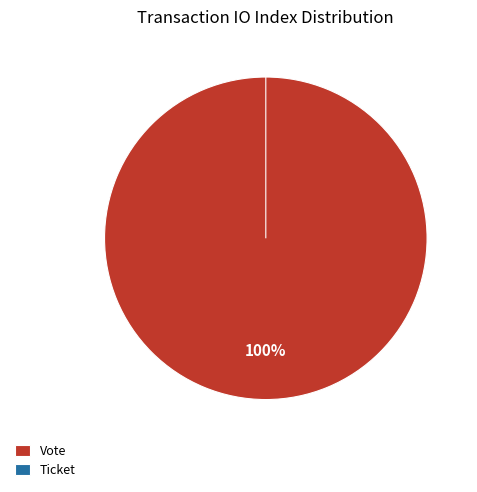

Which category has the biggest portion of the pie?

Vote